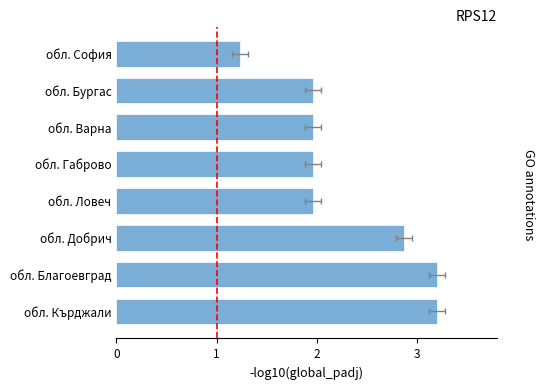

How many series are shown in this chart?

1